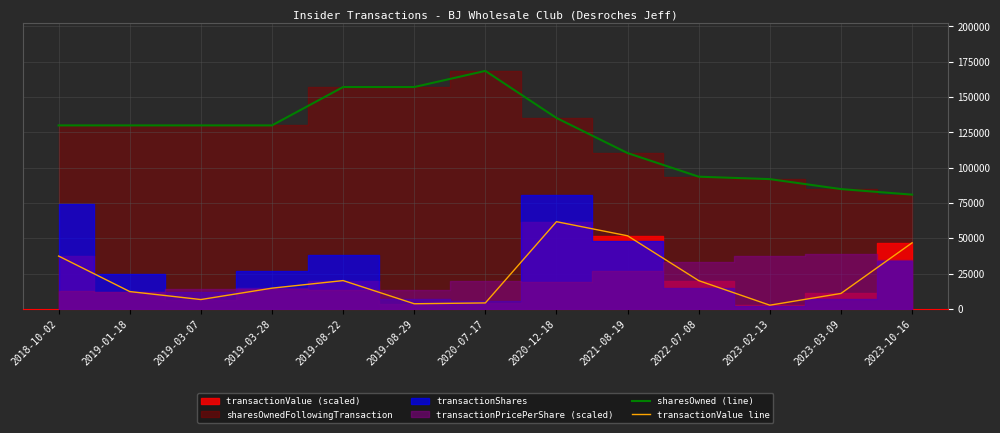

The transactionValue line series shows 21412.0 at 2023-10-16. True or false?

False